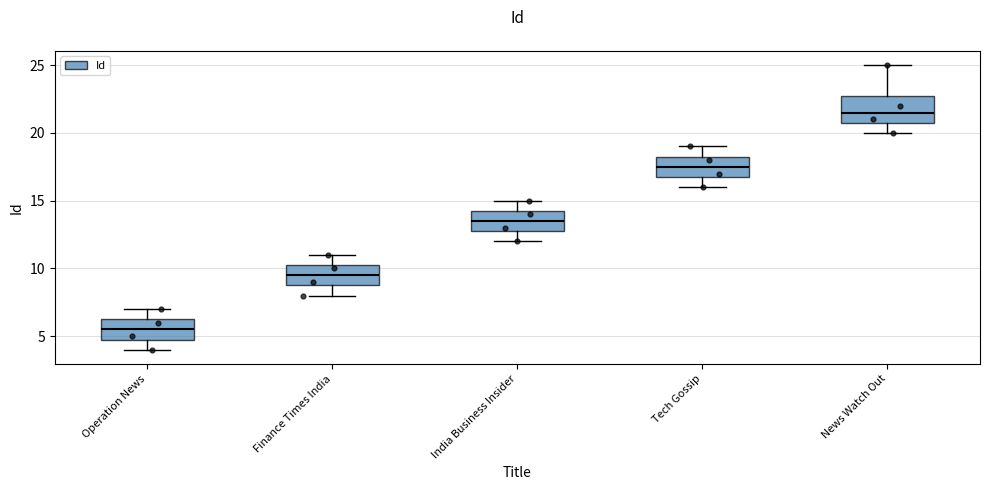

Where does the upper whisker of the box for Operation News end on the y-axis? The values are not printed on the chart, so give them approximately, as read against the axis.

7.0